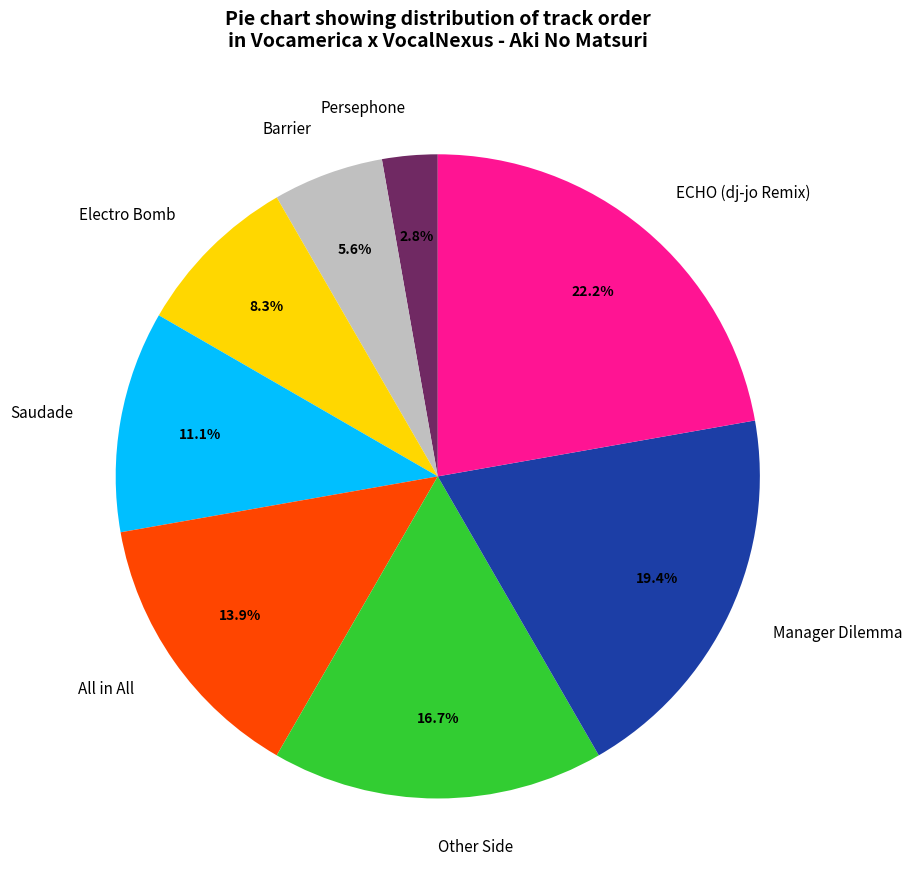

The ECHO (dj-jo Remix) slice represents 30% of the pie. True or false?

False